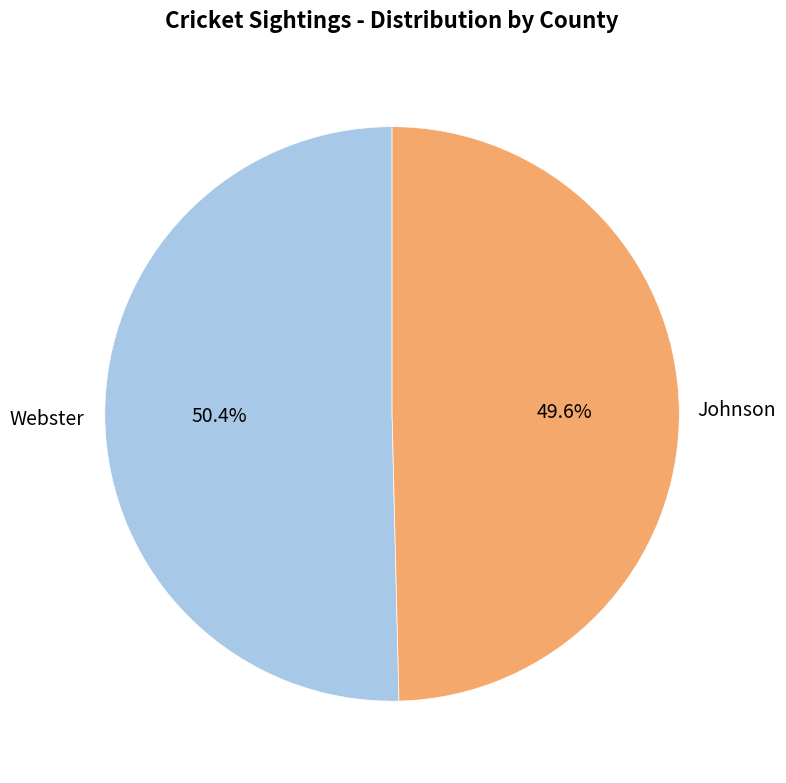

What percentage do Johnson and Webster together represent?

100.0%